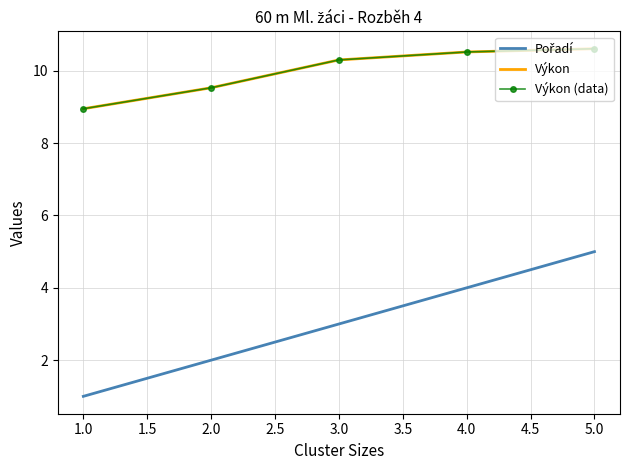

How many values in the Výkon (data) series exceed 10?

3